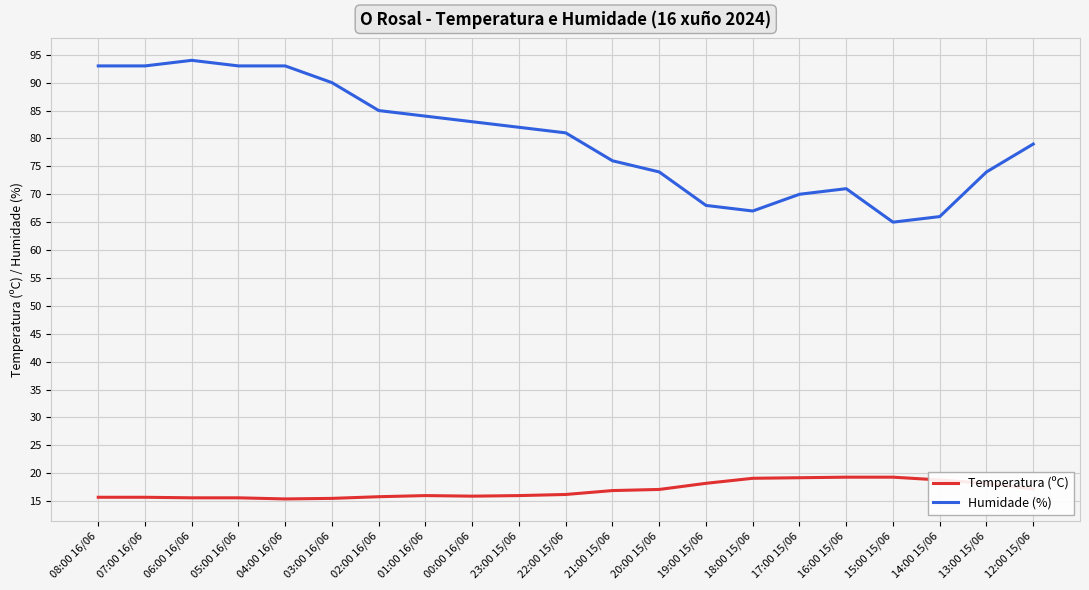

List the series in order of their peak value, highest first.

Humidade (%), Temperatura (ºC)